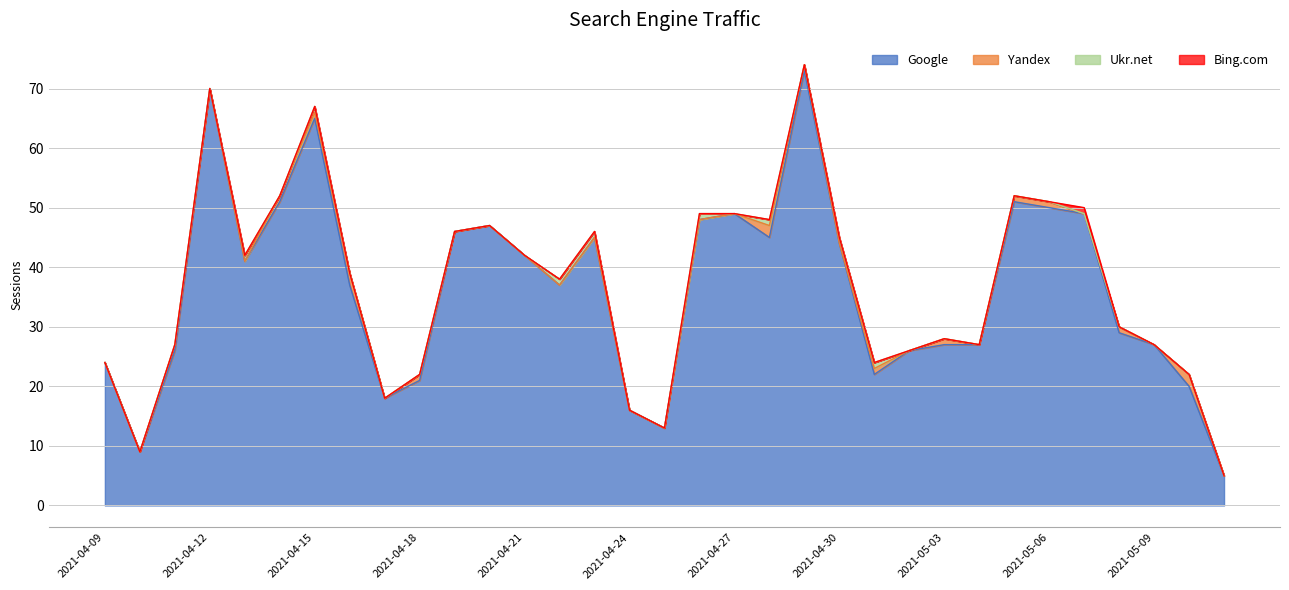

List the series in order of their peak value, highest first.

Google, Yandex, Ukr.net, Bing.com